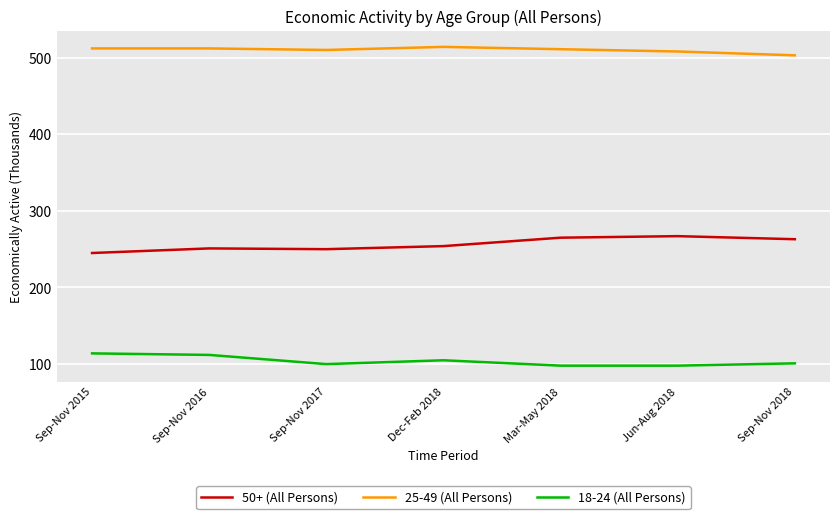

The value of 18-24 (All Persons) at Dec-Feb 2018 is 188. True or false?

False